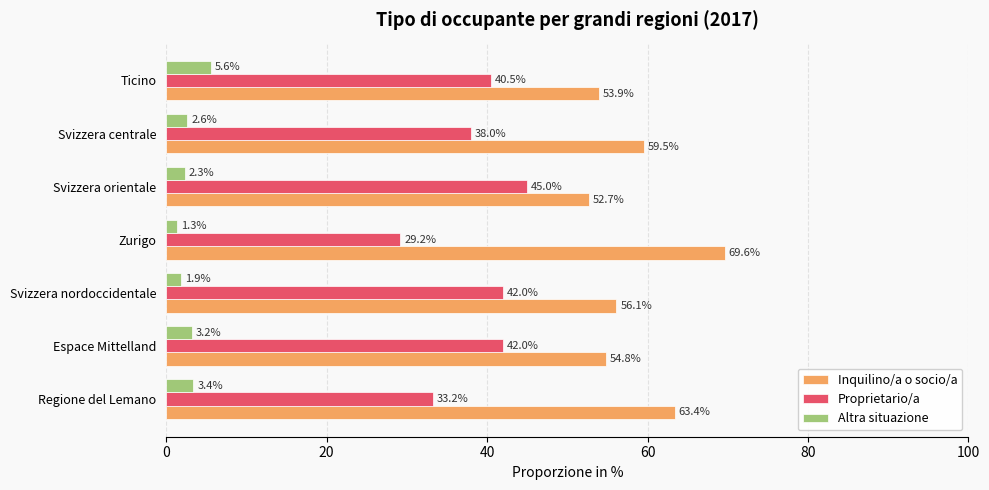

Which category has the highest value in the Proprietario/a series?

Svizzera orientale